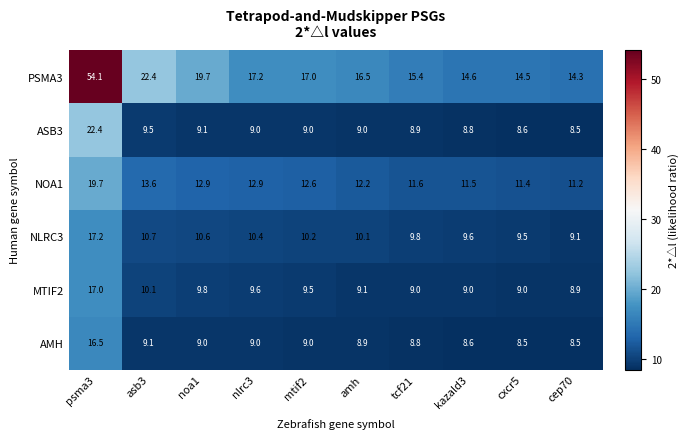

What is the average value of the NLRC3 series?

10.7